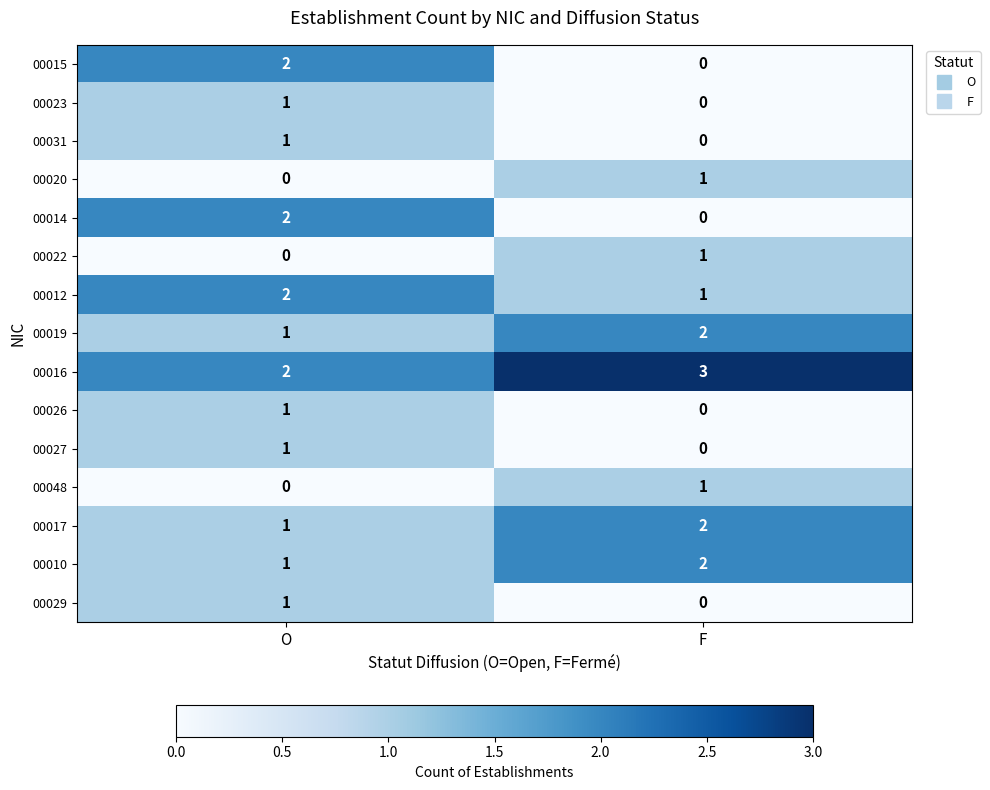

At which label does 00015 reach its peak?

O